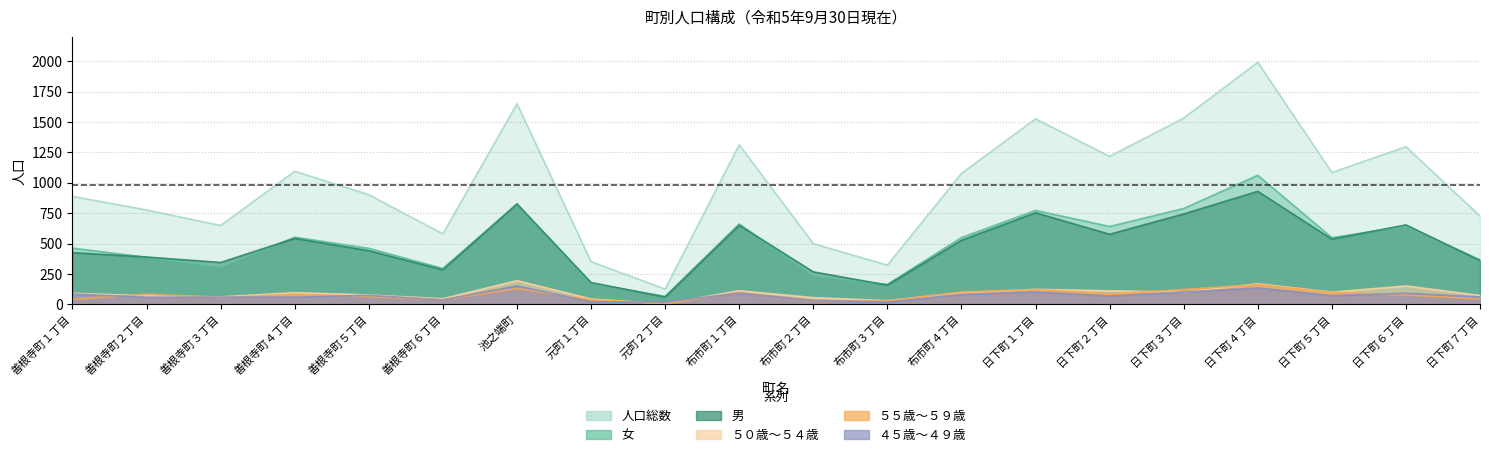

Does the chart have visible grid lines?

Yes